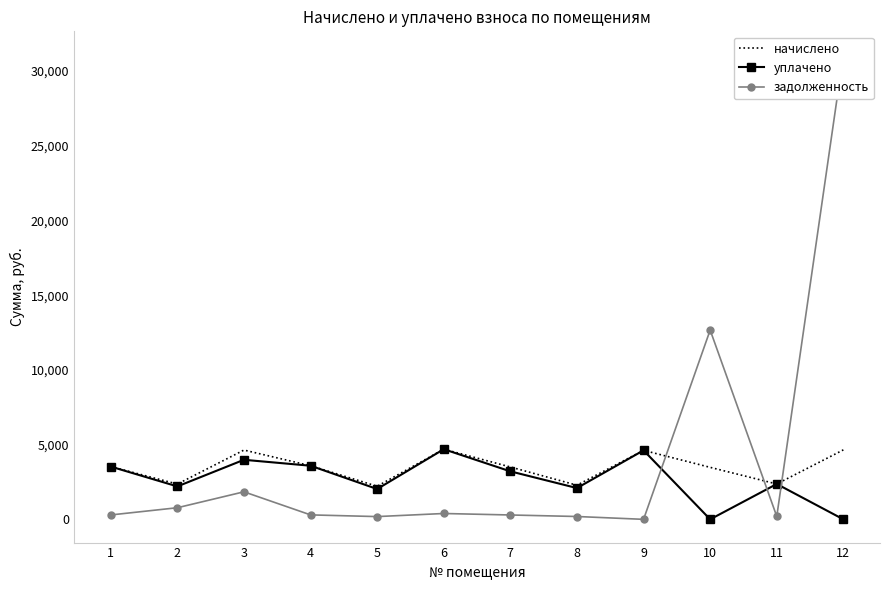

Which has a higher value, 8 or 5?

8